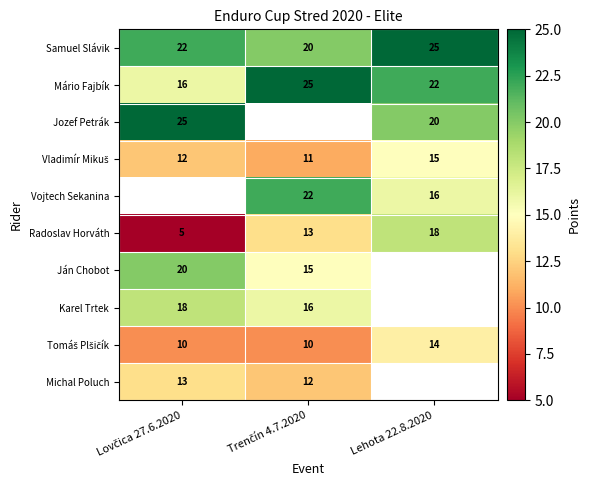

What is the sum of all Mário Fajbík values?

63